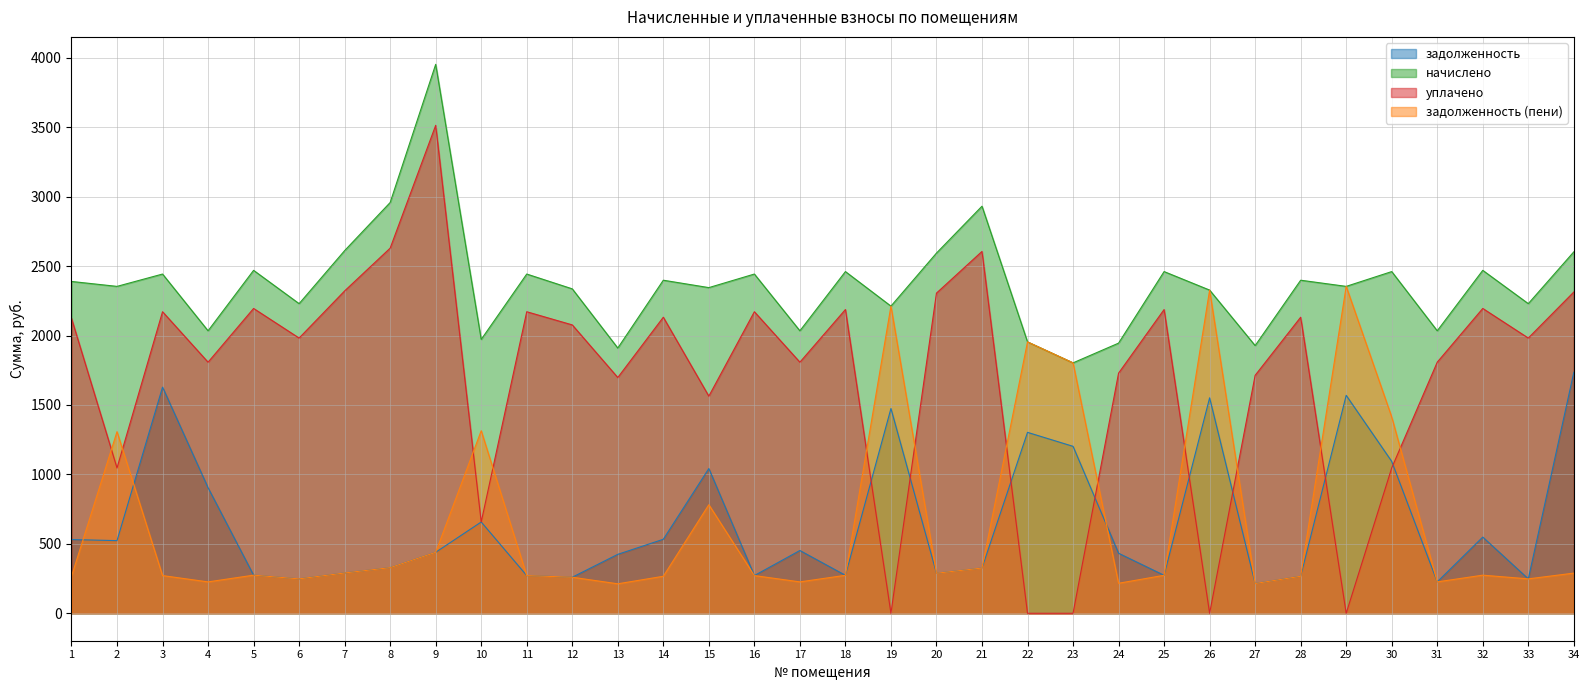

Which series has the largest total across all categories?

начислено